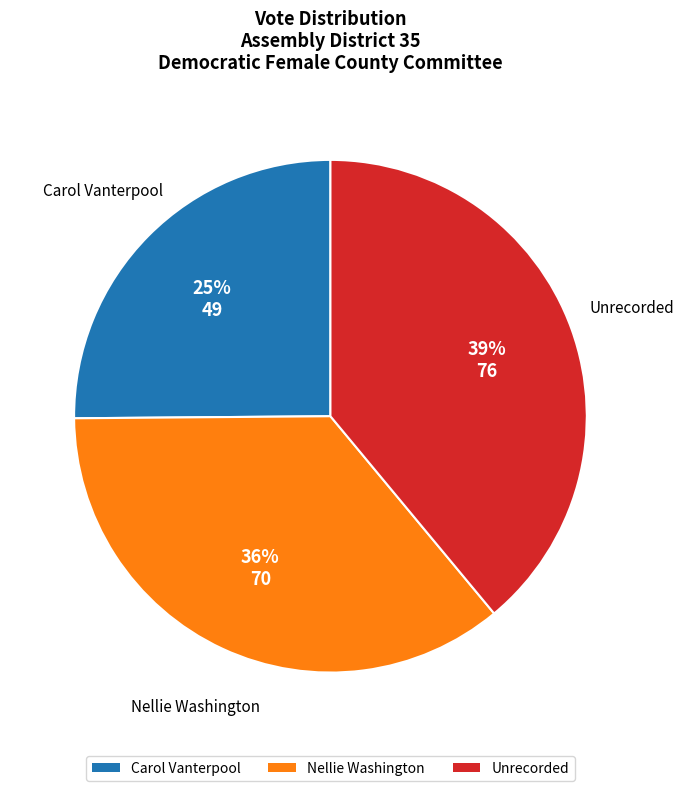

Which slice is the smallest?

Carol Vanterpool